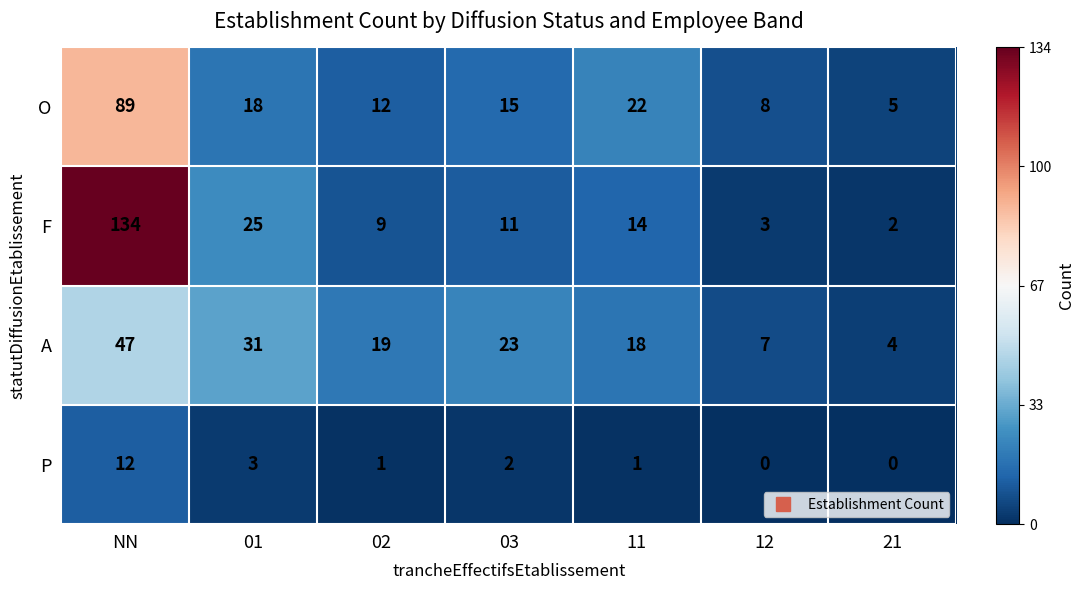

What is the smallest value displayed?

0